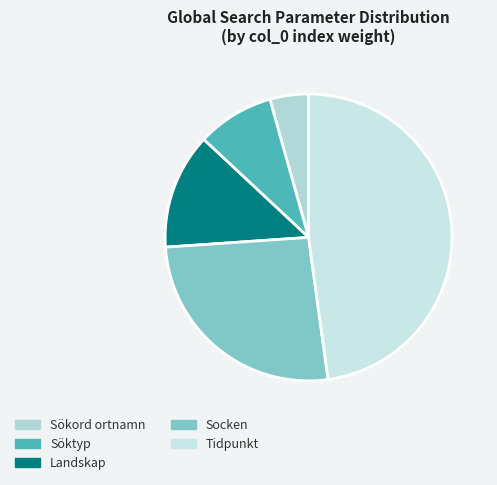

What percentage is NOT represented by Socken?

73.9%